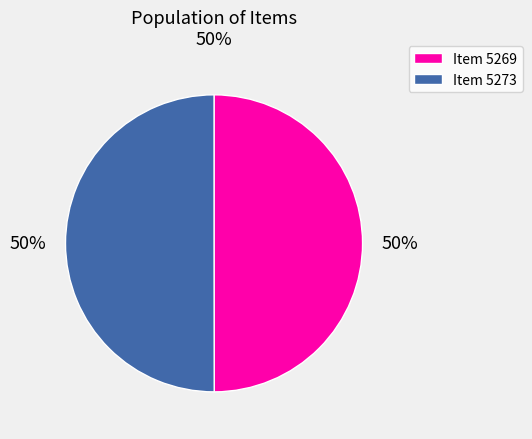

To the nearest percent, what portion does Item 5273 represent?

50%